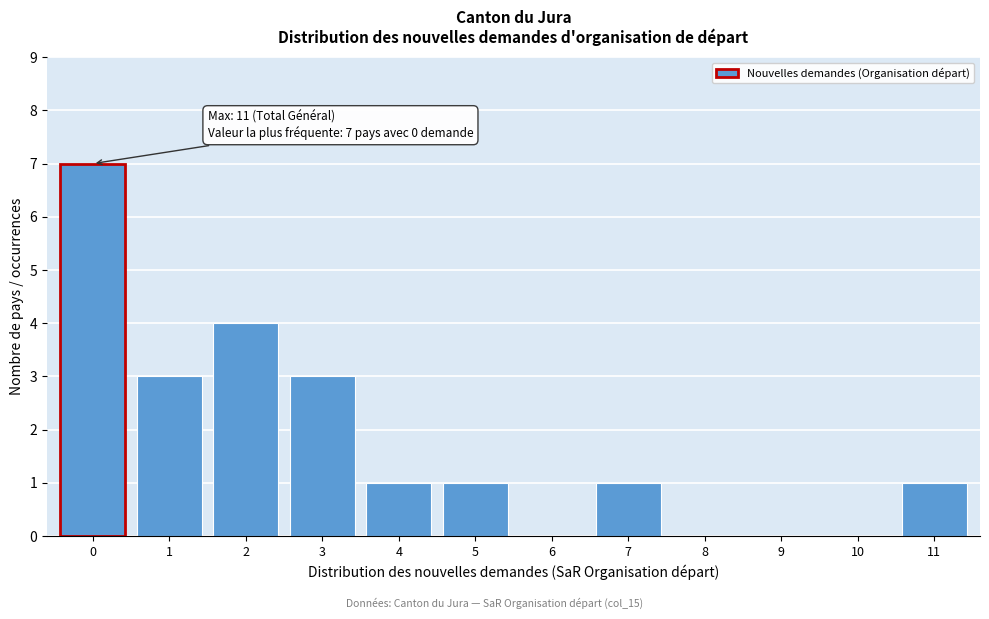

Reading left to right, extract all data points from this chart.

0=7	1=3	2=4	3=3	4=1	5=1	6=0	7=1	8=0	9=0	10=0	11=1